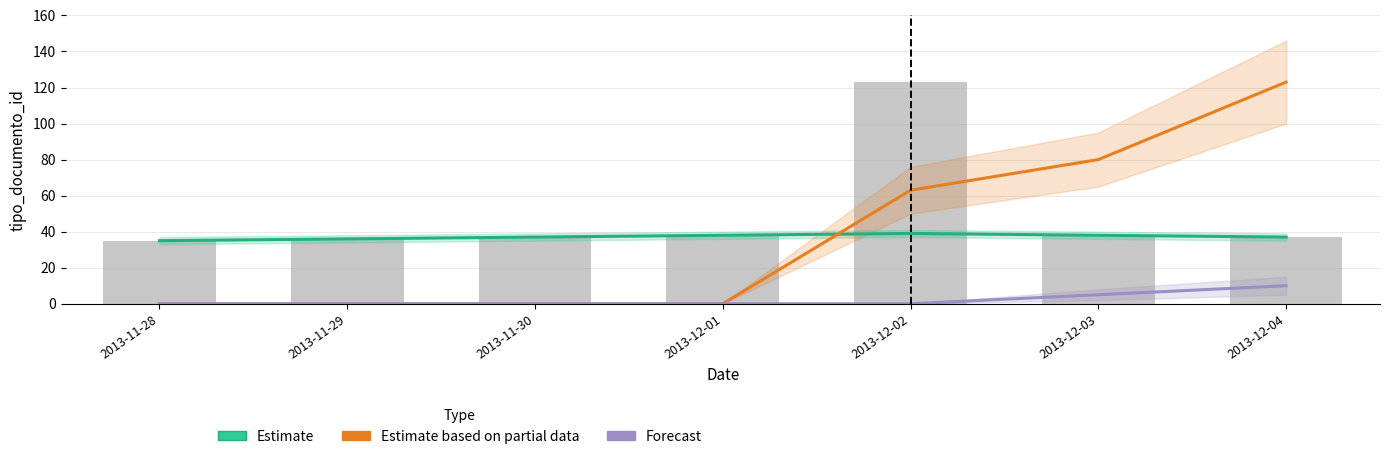

Count the number of data series in this chart.

3